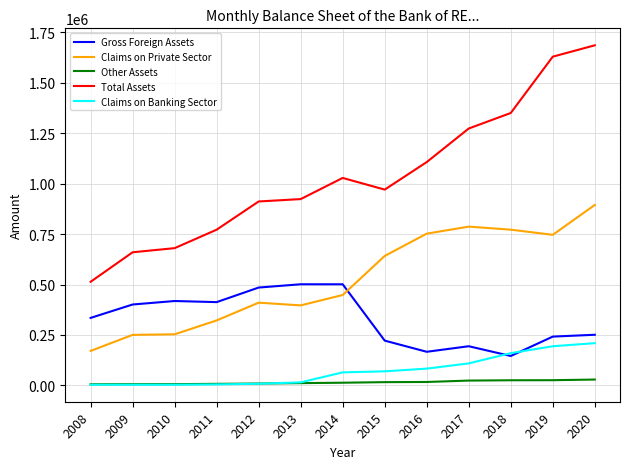

True or false: Claims on Banking Sector has a value of 2976.1 at 2010.

True